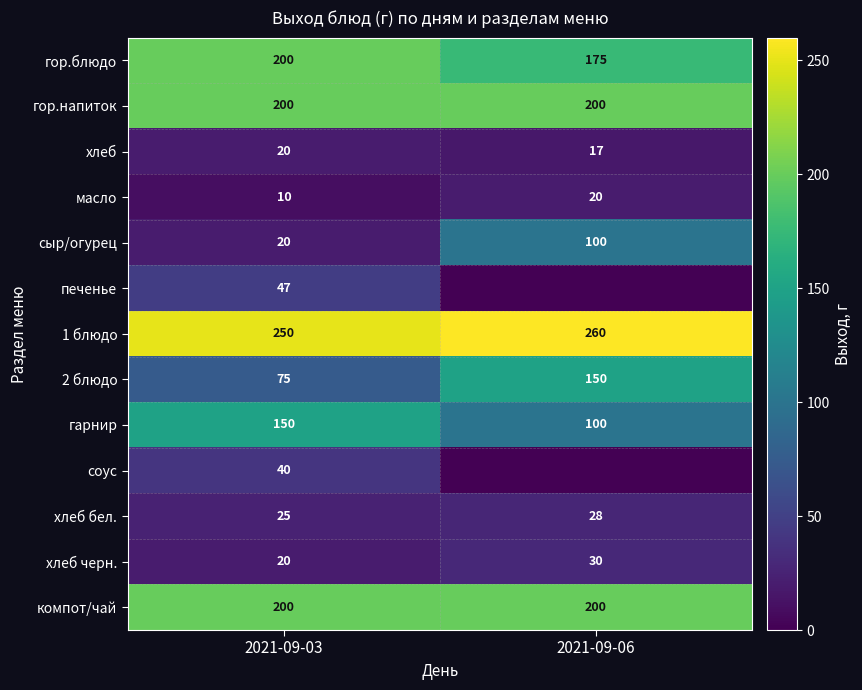

How many distinct data groups are displayed?

13